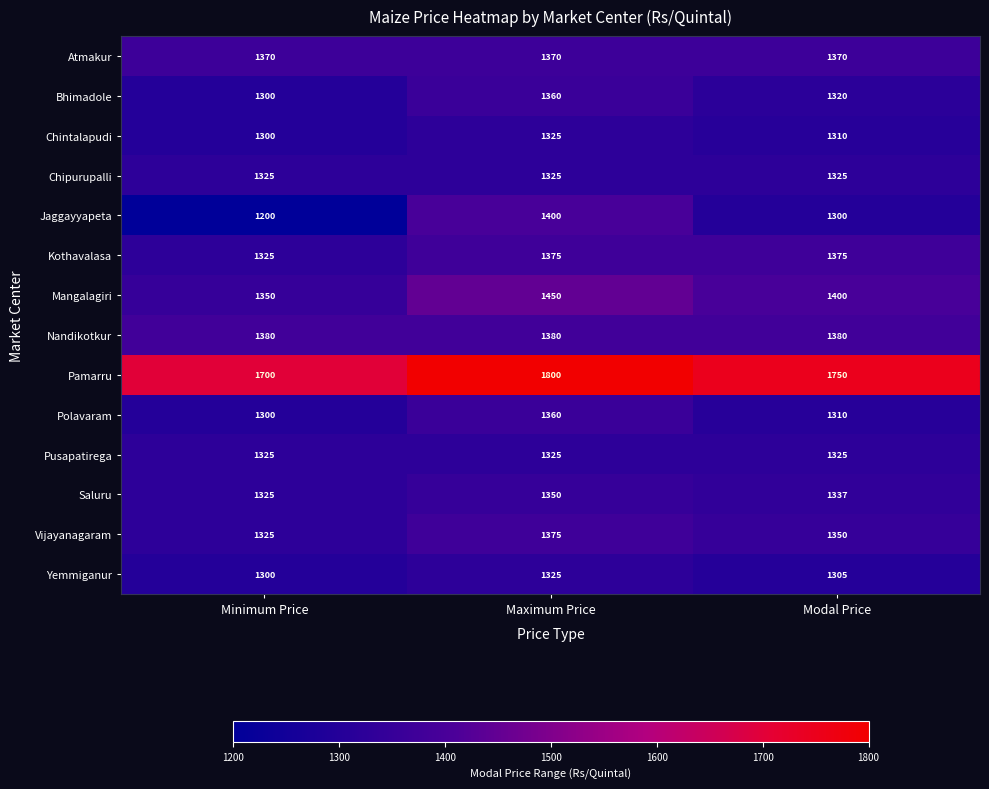

What is the maximum value shown in the chart?

1800